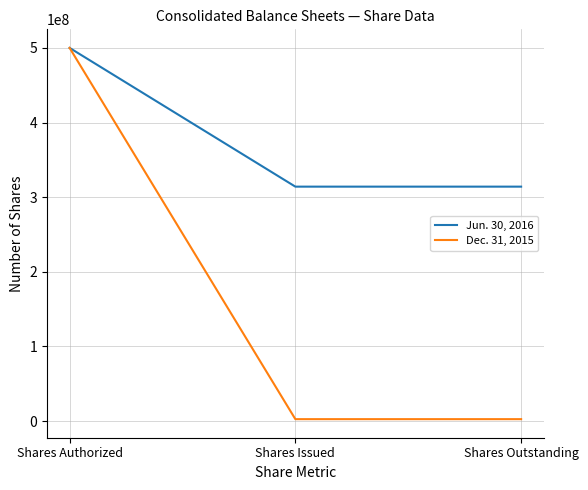

Reading left to right, list all the values displayed in this chart.

Jun. 30, 2016: 500000000	314076369	314076369
Dec. 31, 2015: 500000000	2500000	2500000